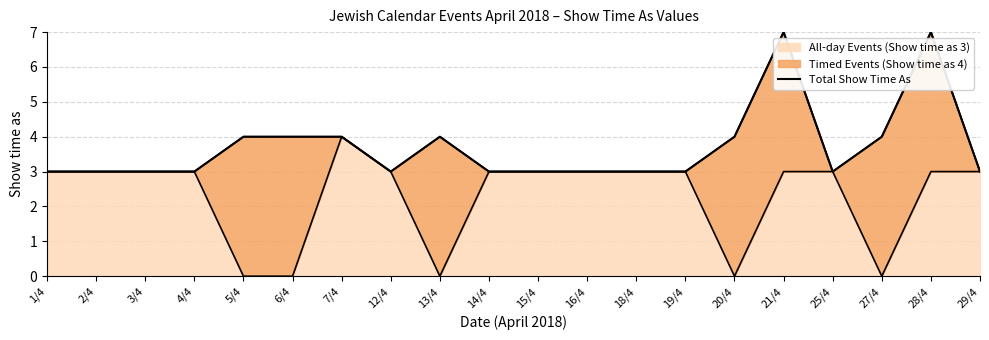

Which label corresponds to the largest value in the chart?

21/4